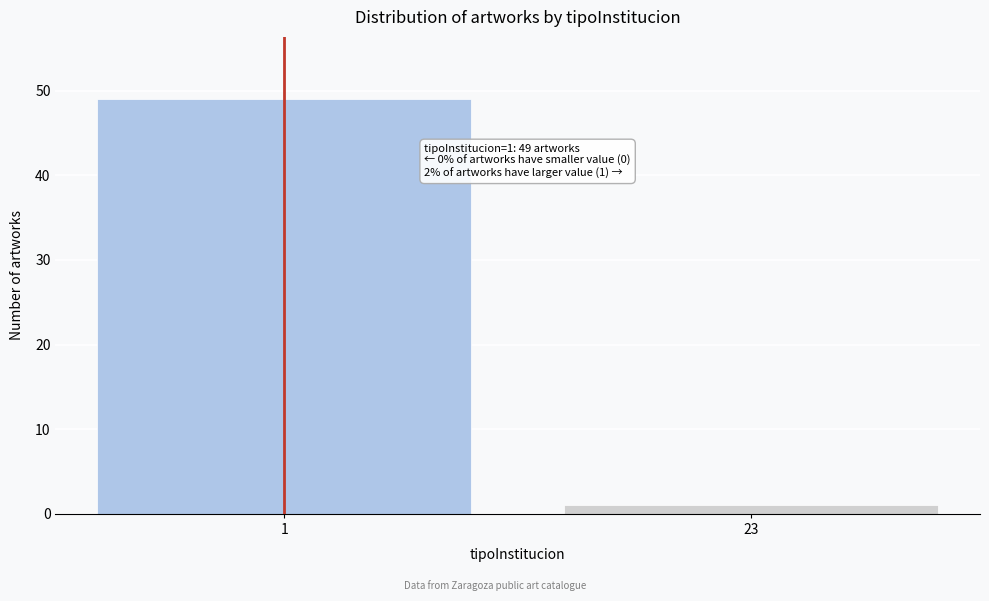

Reading left to right, what are all the values shown in this chart?

49	1